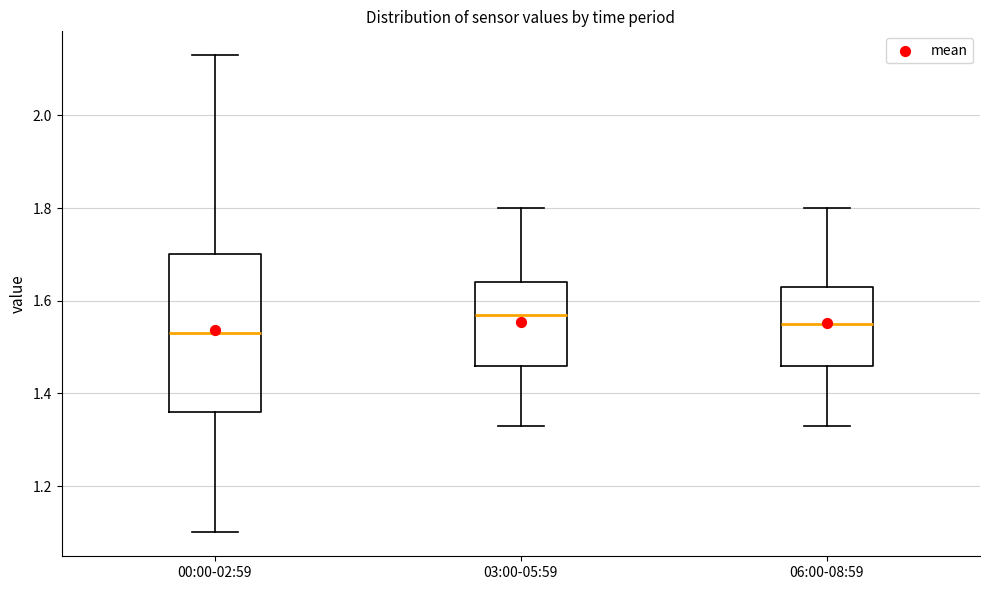

Where does the upper whisker of the box for 06:00-08:59 end on the y-axis? The values are not printed on the chart, so give them approximately, as read against the axis.

1.80